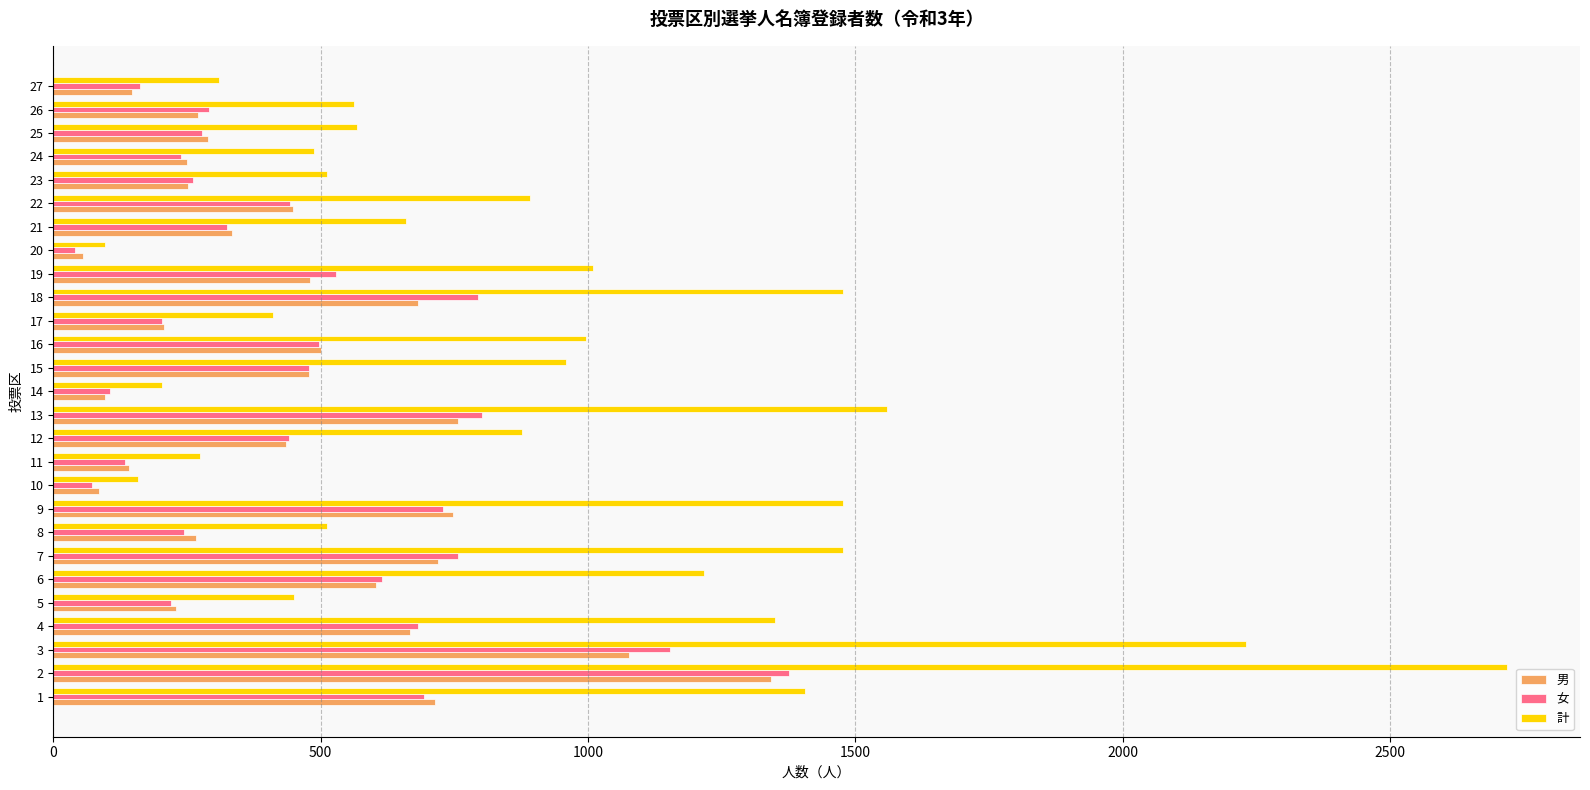

The 女 series shows 111 at 7. True or false?

False